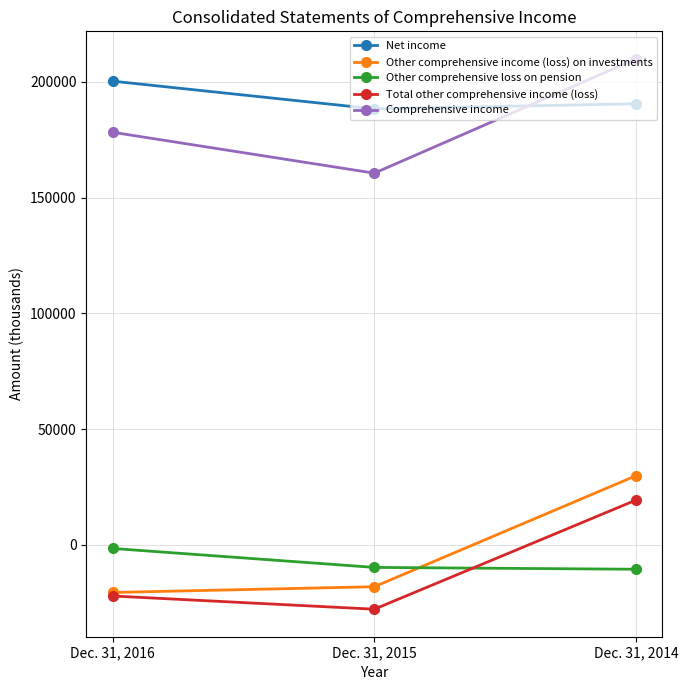

Where is Other comprehensive income (loss) on investments nearest to the value 4685?

Dec. 31, 2015